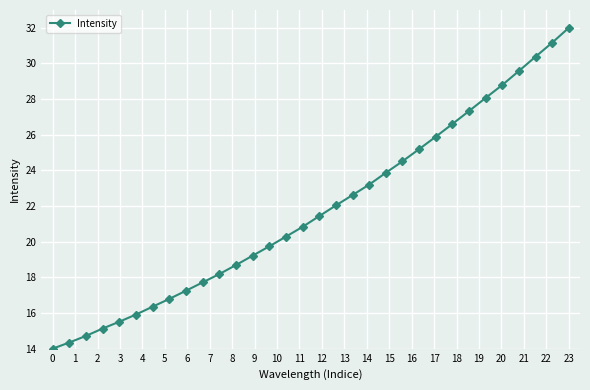

What is the value of the 4th point from the left?

15.1